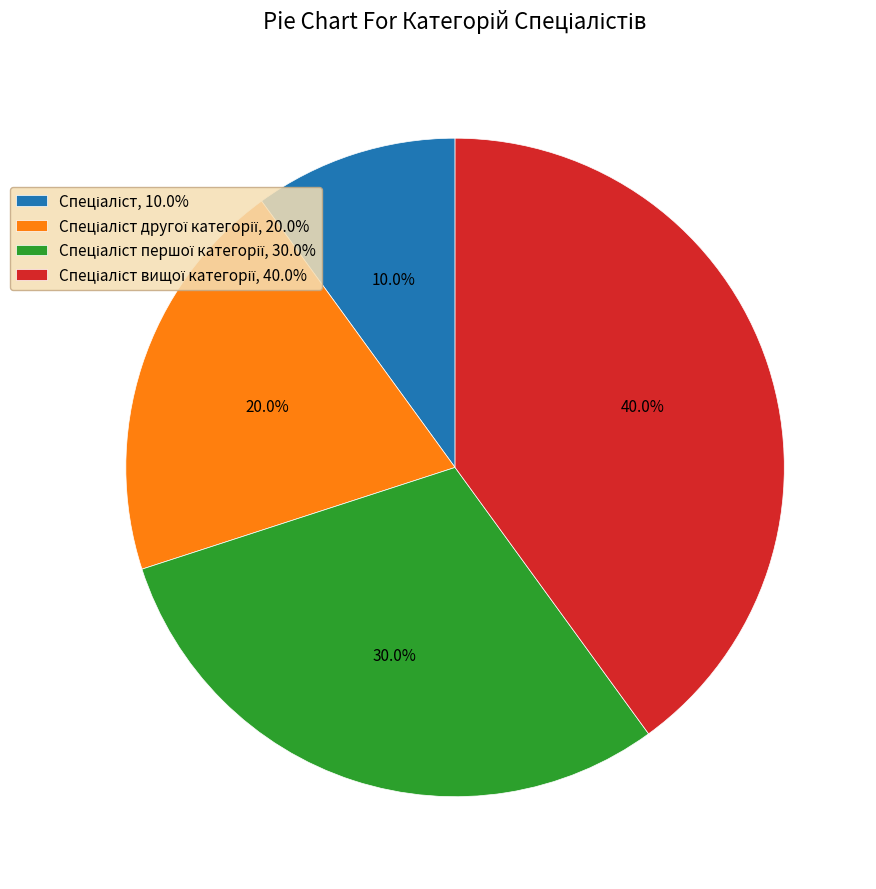

Is there a majority slice in this chart?

No